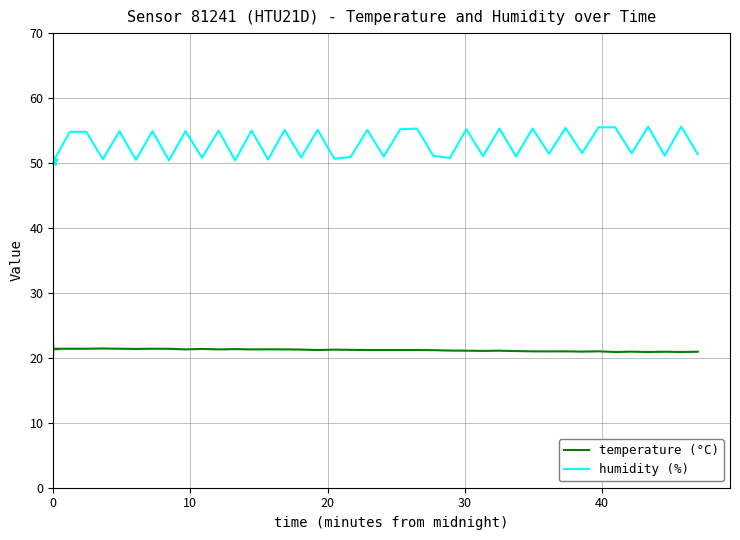

What is the highest value of the temperature (°C) series?

21.4